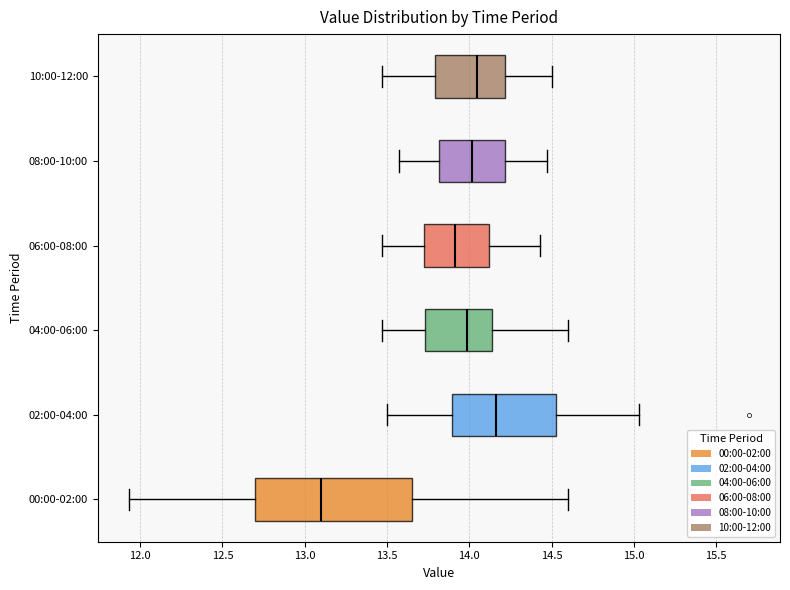

Where does the left whisker of the box for 10:00-12:00 end on the x-axis? The values are not printed on the chart, so give them approximately, as read against the axis.

13.45